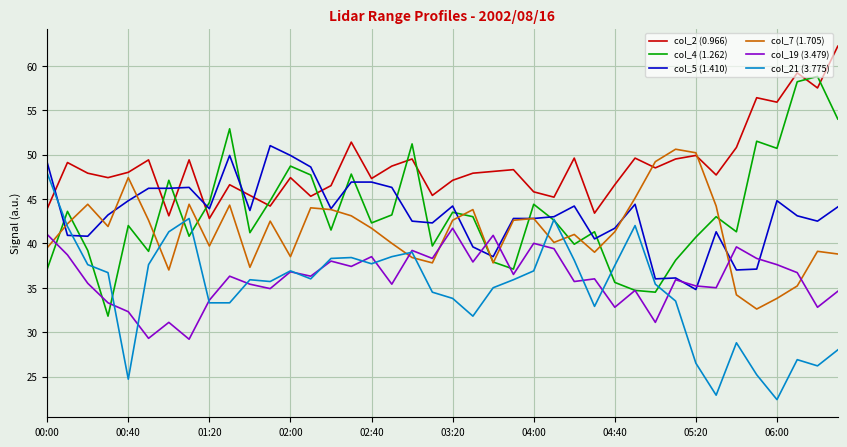

Which series has the largest total across all categories?

col_2 (0.966)